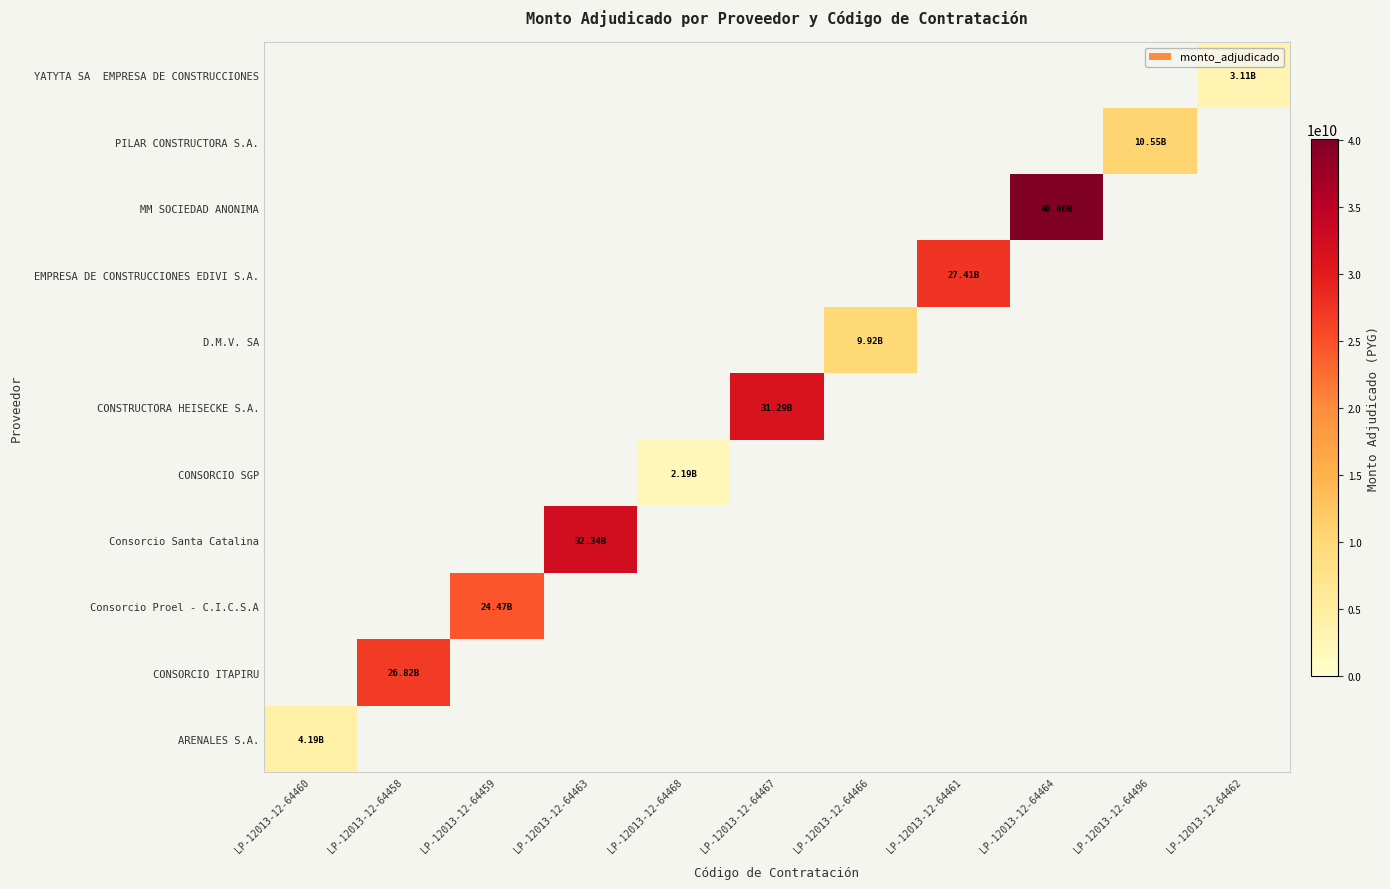

Which series has the largest total across all categories?

MM SOCIEDAD ANONIMA